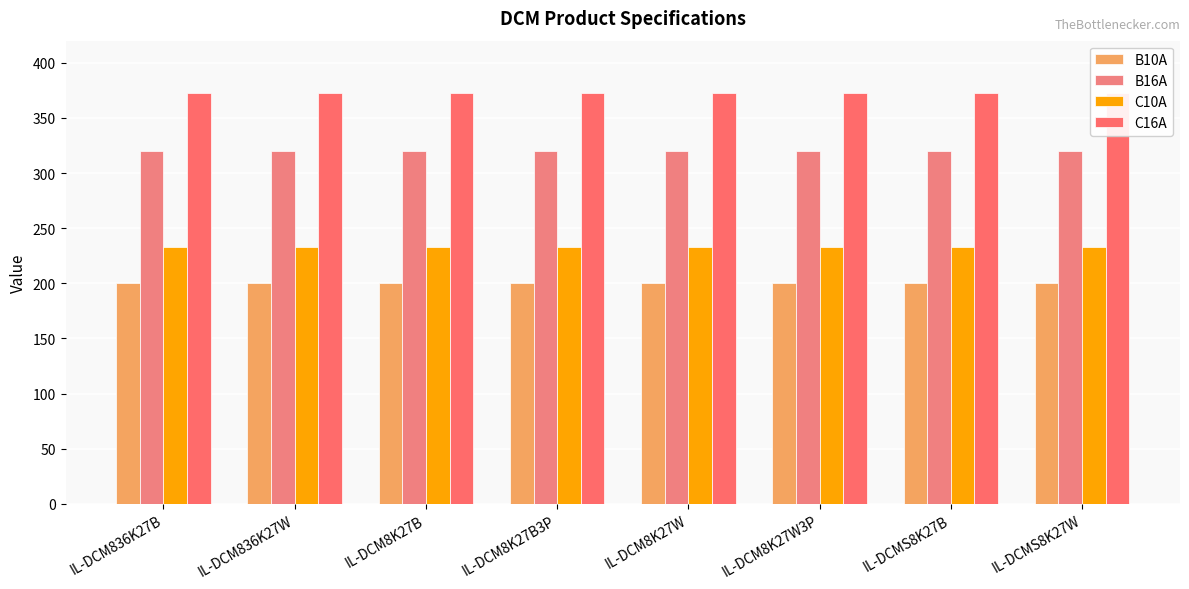

What position from the left is IL-DCM8K27B3P?

4